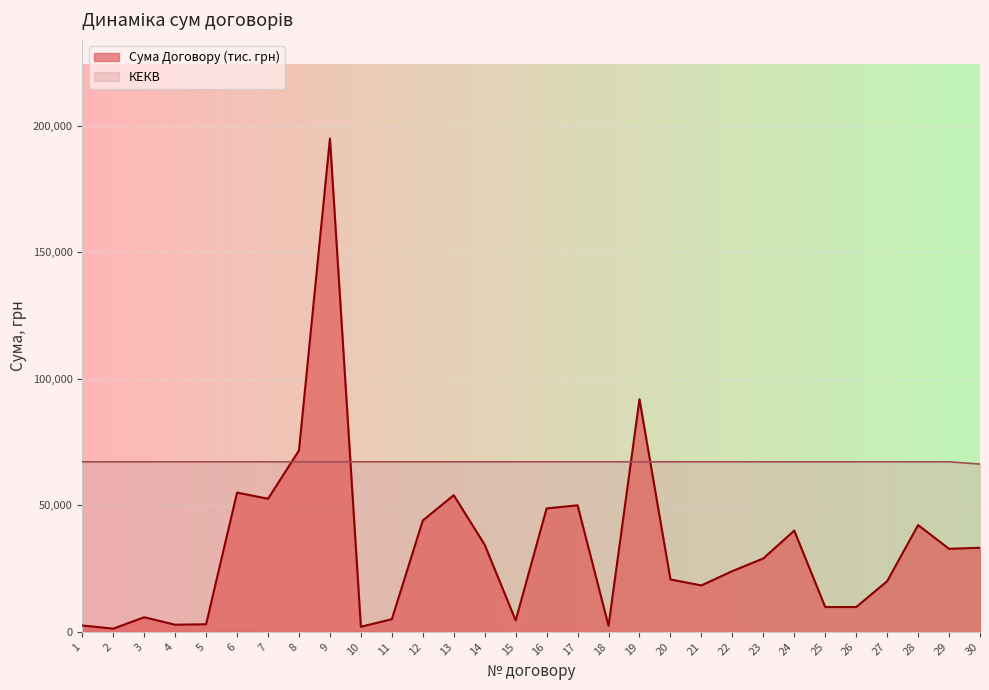

What are all the series names shown in the legend?

Сума Договору (тис. грн), КЕКВ